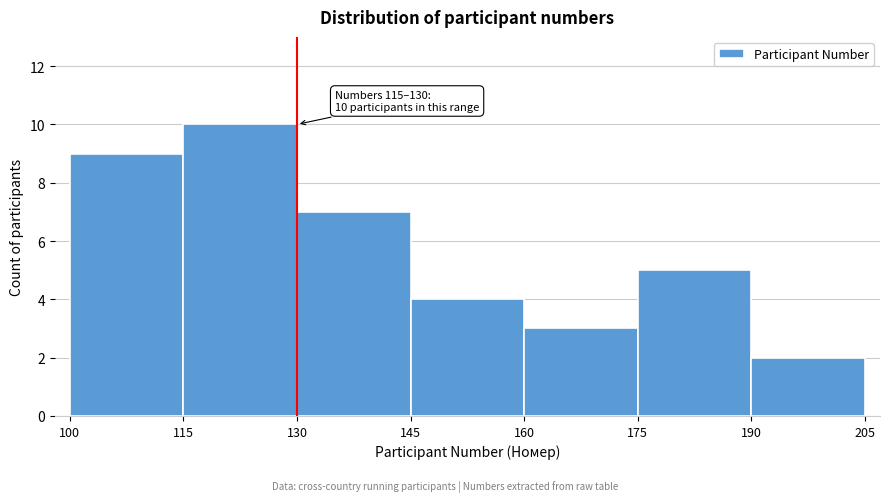

Which range on the x-axis has the tallest bar?

115 to 130